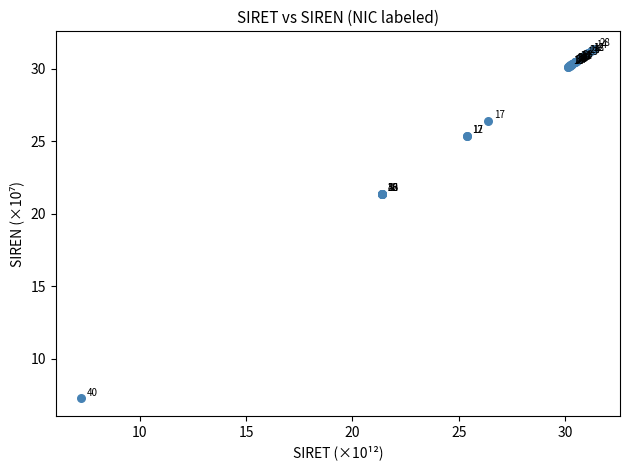

What Y value in the scatter plot is closest to 19?

21.4